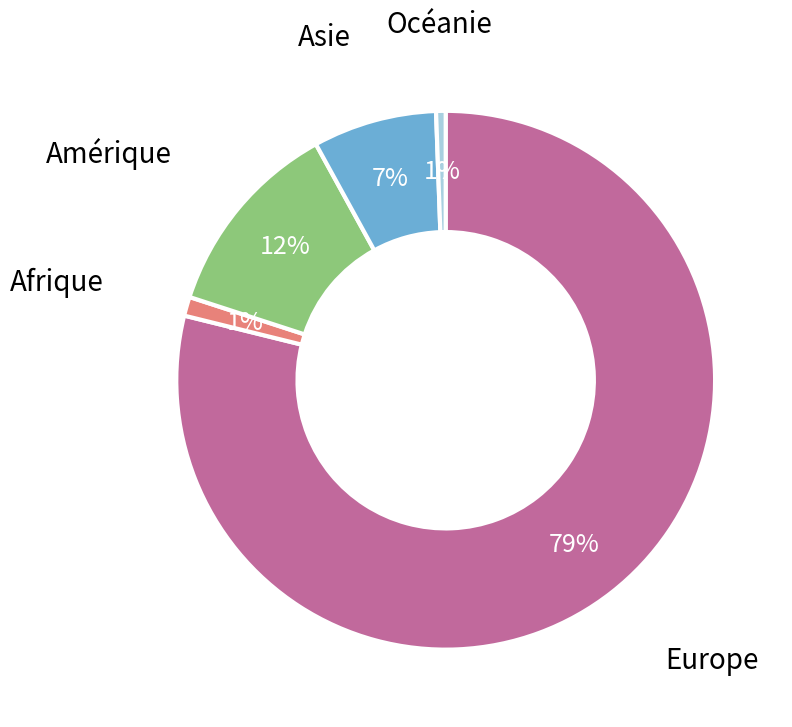

To the nearest percent, what is the difference between the largest and smallest slice percentages?

78%